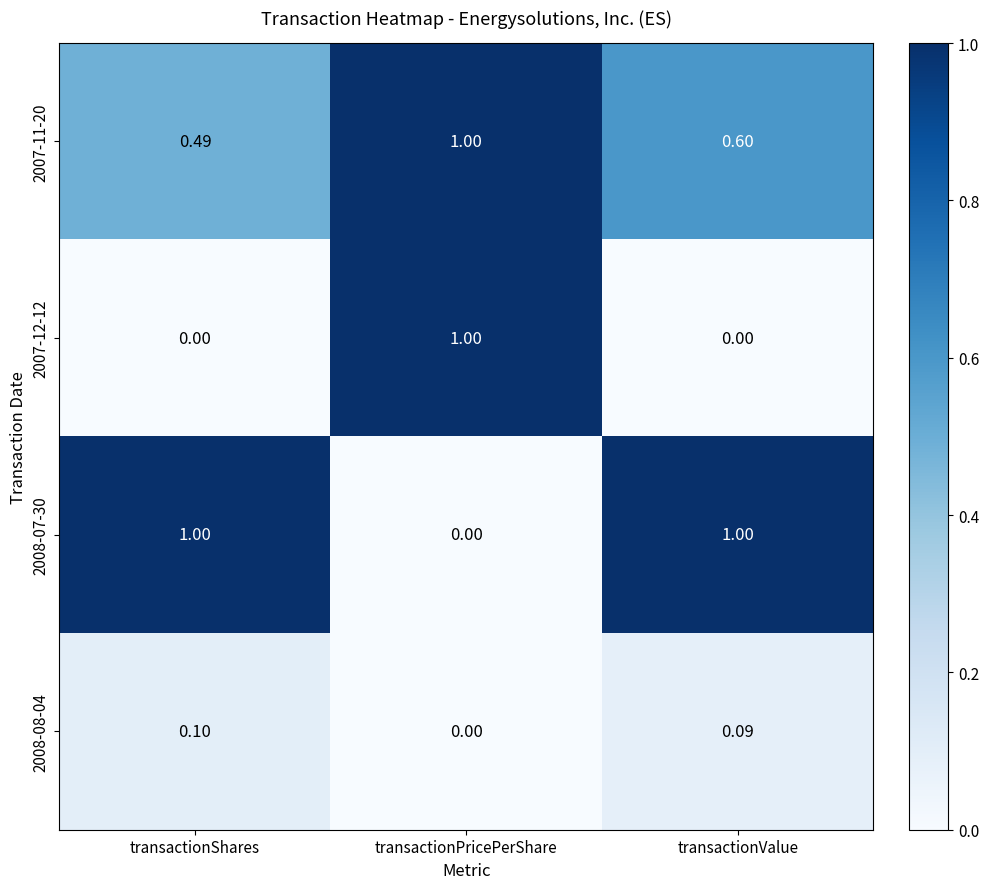

At which category is the sum across all series the highest?

transactionPricePerShare